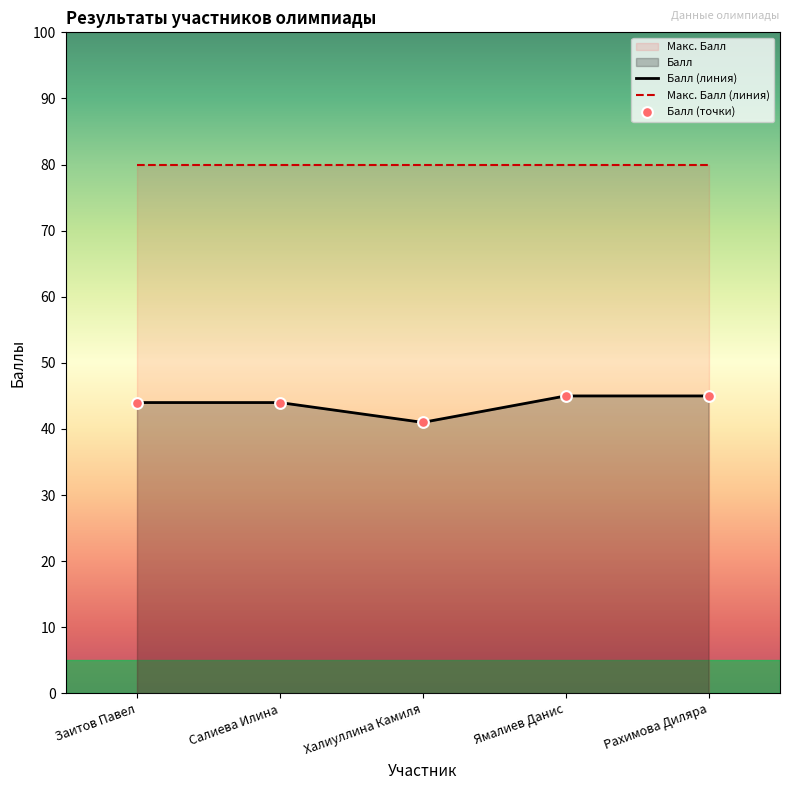

Which series contains the highest Y value?

Макс. Балл